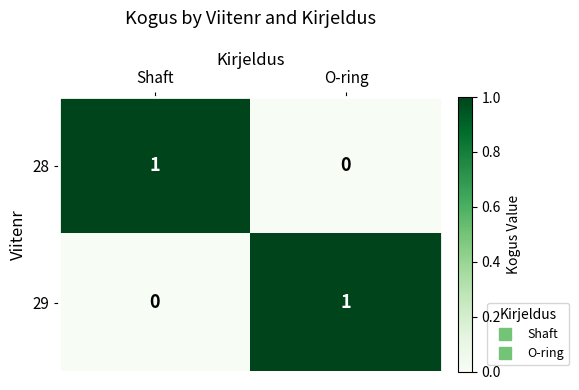

Reading left to right, list all the values displayed in this chart.

28: 1	0
29: 0	1